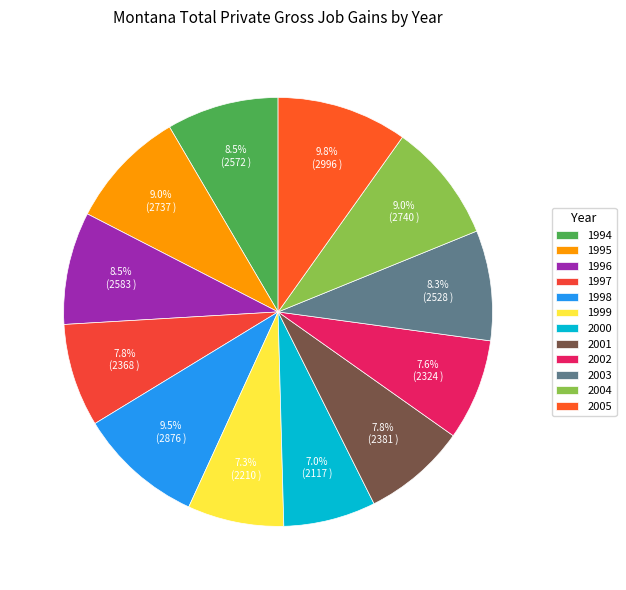

How much of the chart is everything except 1999?

92.7%